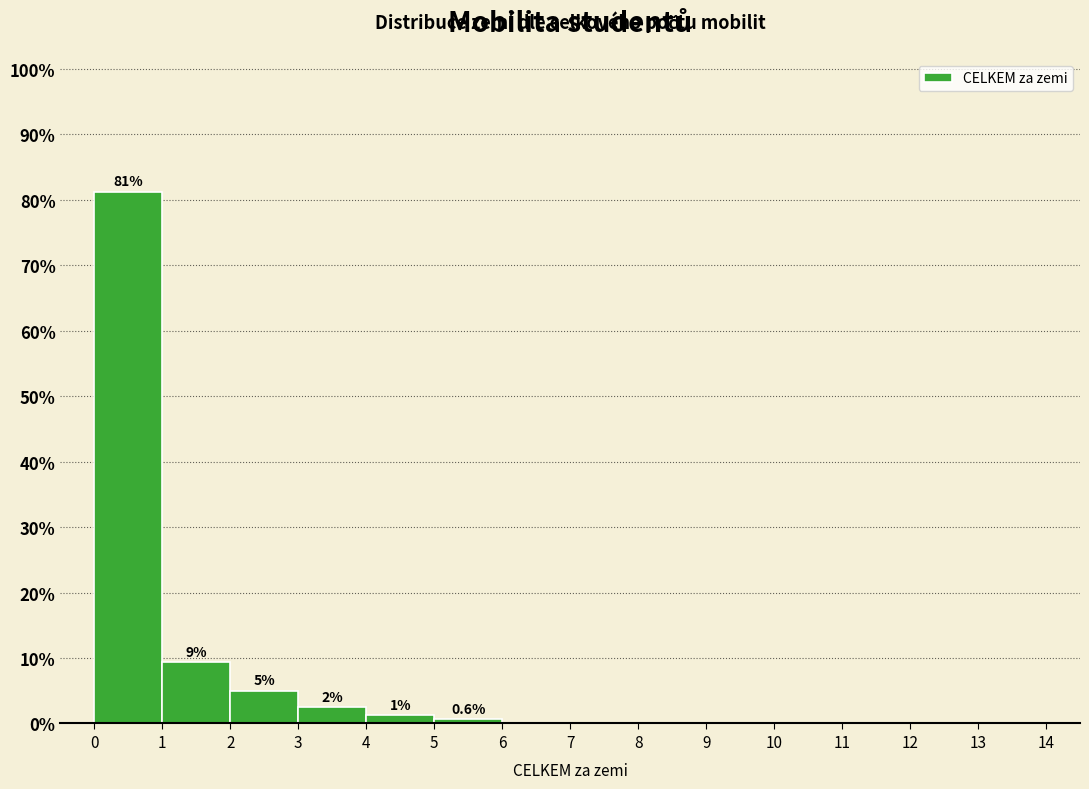

Which range on the x-axis has the tallest bar?

0 to 1